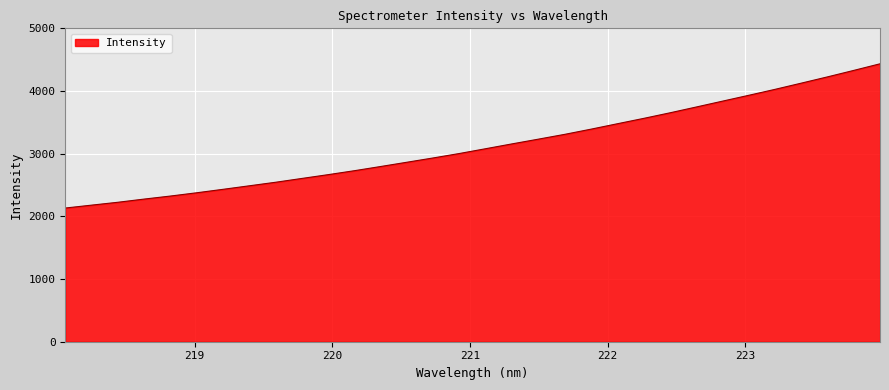

What is the sum of all values?

100095.7